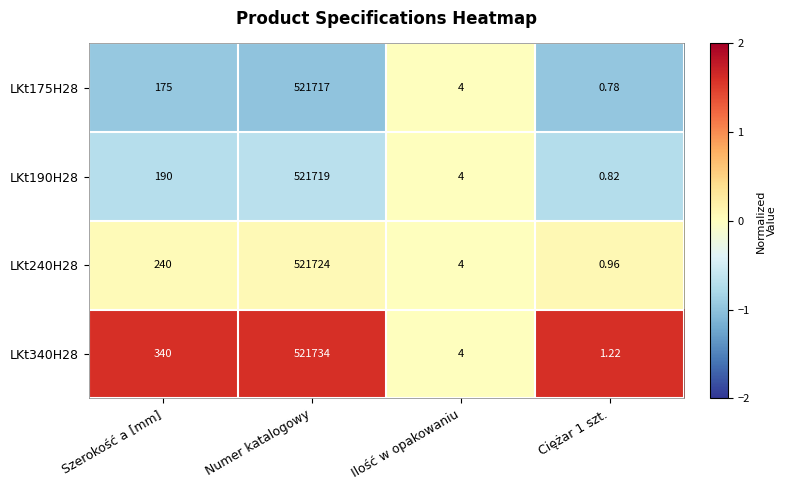

Which category has the highest value in the LKt240H28 series?

Numer katalogowy